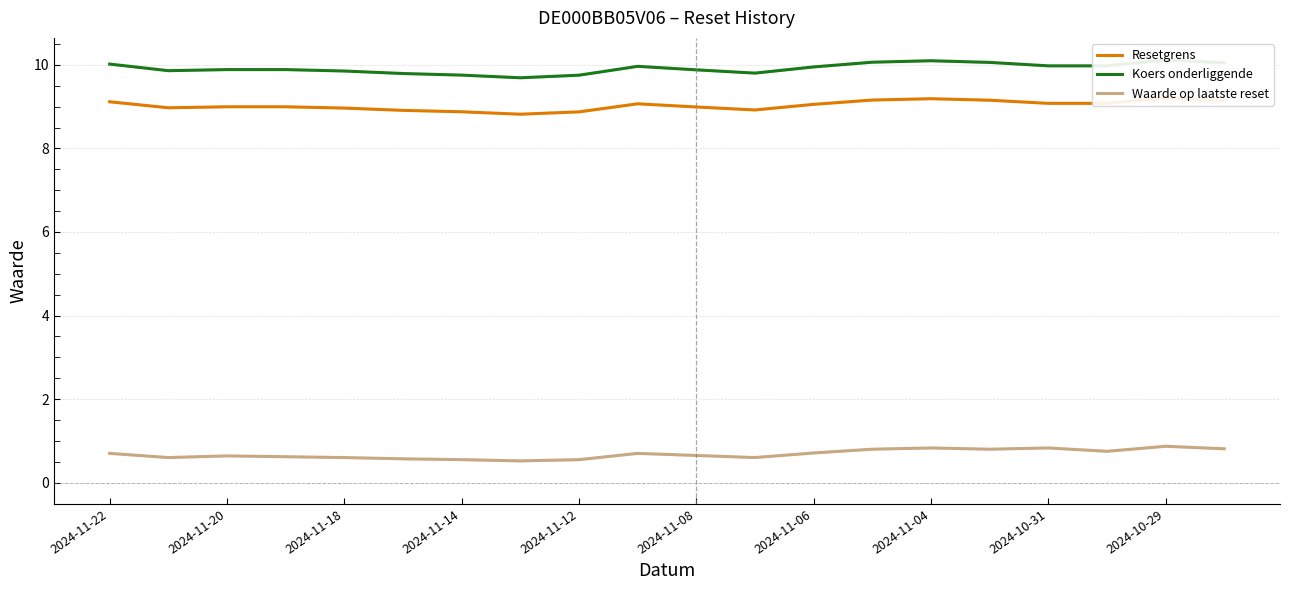

What is the maximum value shown in the chart?

10.1